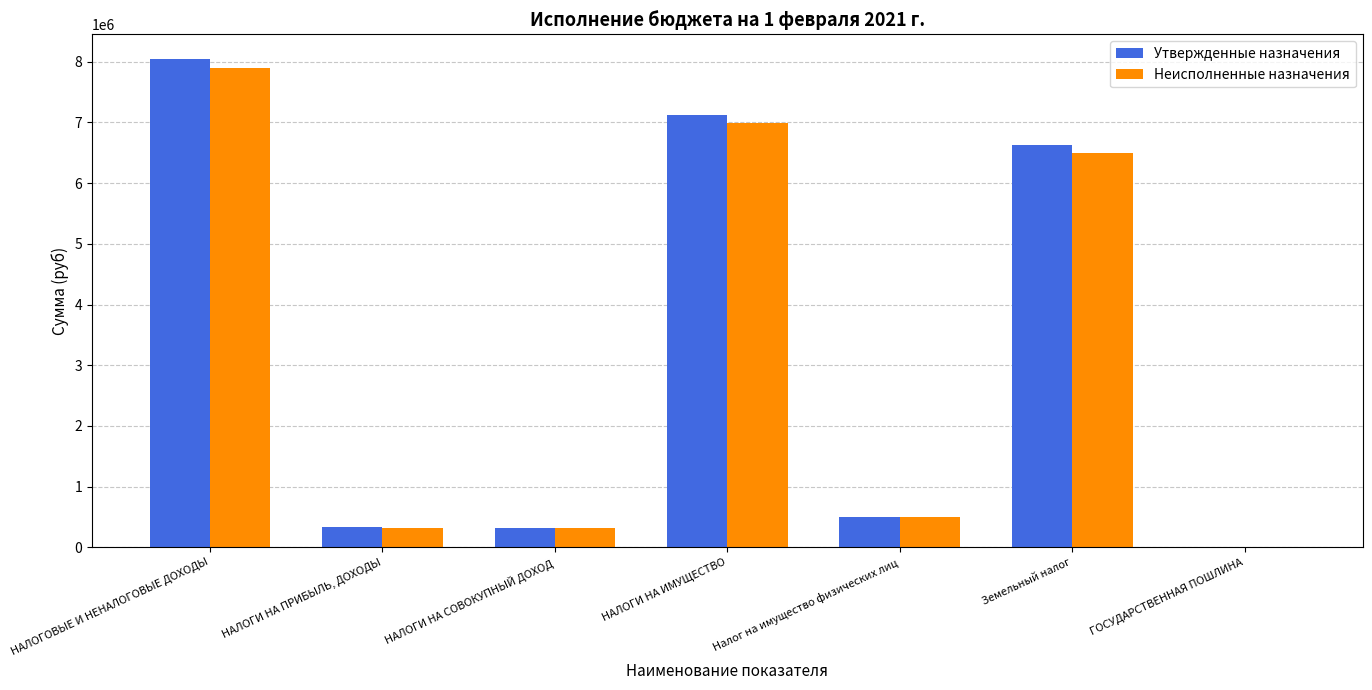

Which series changed the most between НАЛОГИ НА ИМУЩЕСТВО and Налог на имущество физических лиц?

Утвержденные назначения